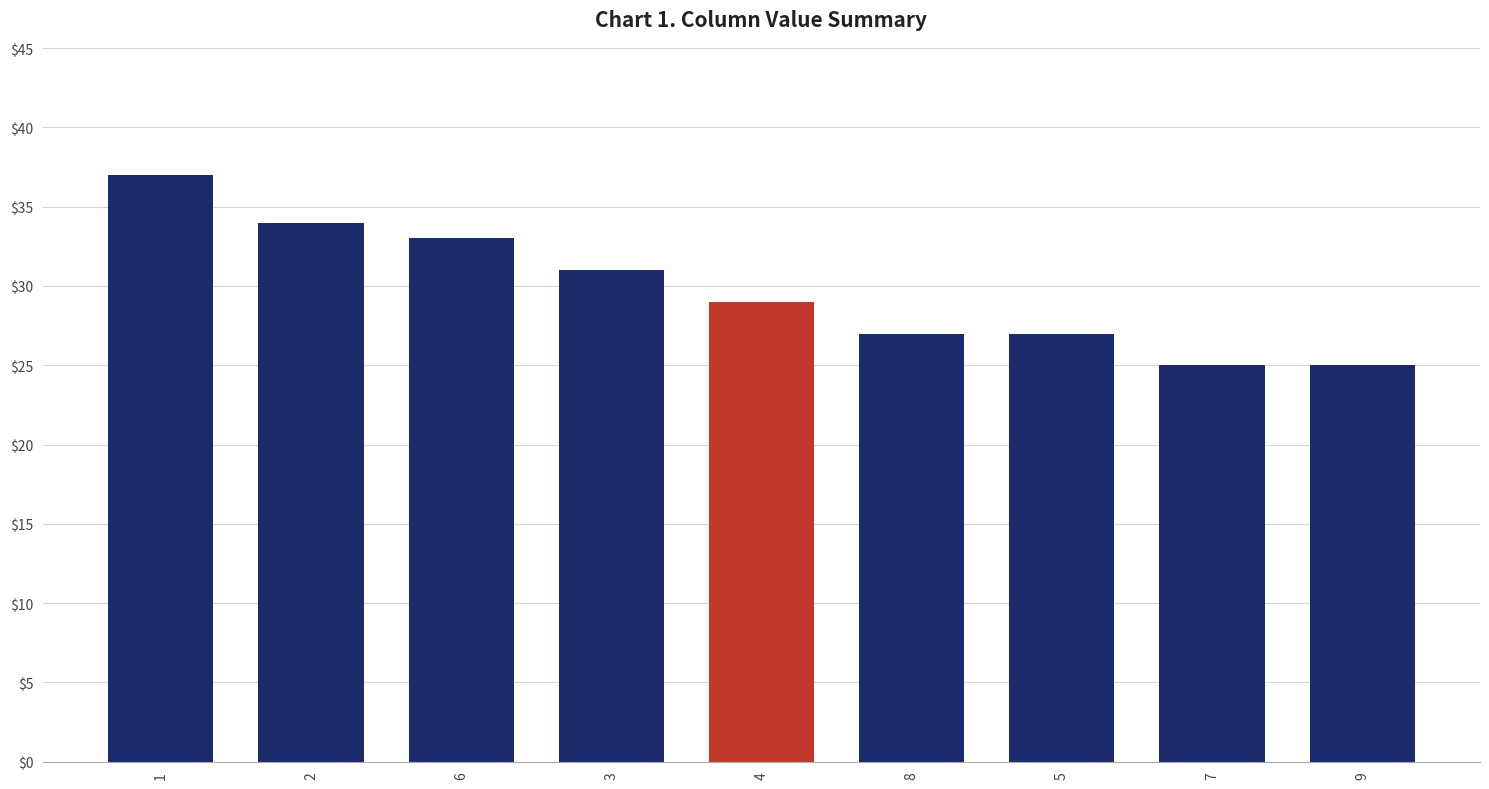

What is the label of the 5th bar from the right?

4